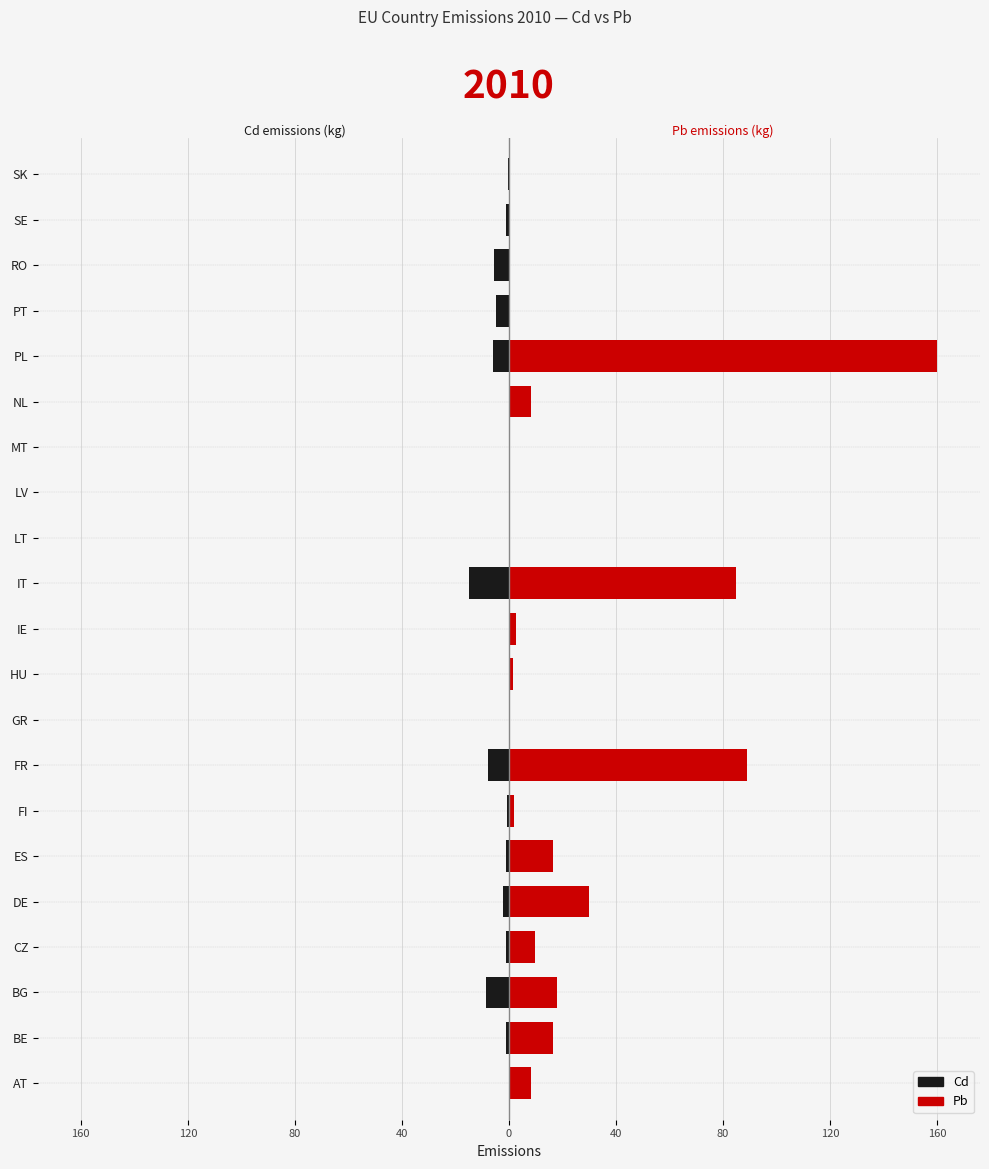

The Pb series shows 11.6 at AT. True or false?

False